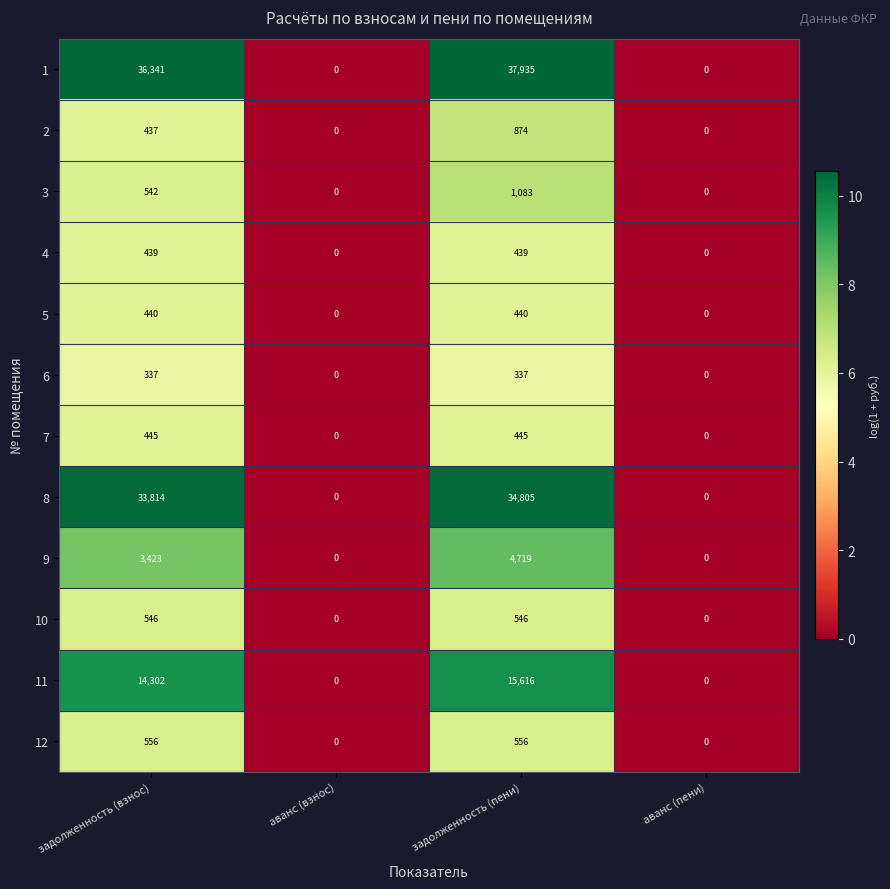

Which label corresponds to the largest value in the chart?

задолженность (пени)